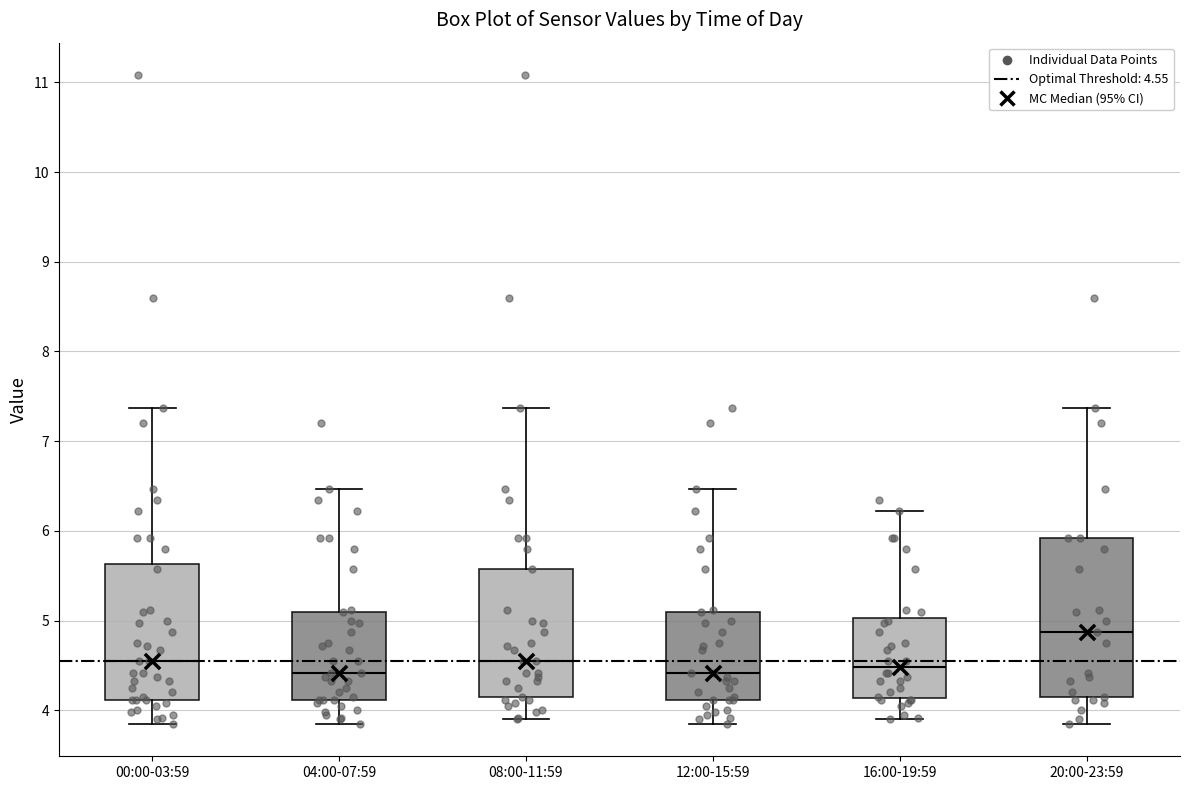

Reading left to right, read every box against the y-axis: the position of its median line, the range the box covers, and the ends of its whiskers. The values are not printed on the chart, so give them approximately, as read against the axis.

00:00-03:59: median 4.6, box 4.1 to 5.6, whiskers 3.9 to 7.4
04:00-07:59: median 4.4, box 4.1 to 5.1, whiskers 3.9 to 6.5
08:00-11:59: median 4.6, box 4.2 to 5.6, whiskers 3.9 to 7.4
12:00-15:59: median 4.4, box 4.1 to 5.1, whiskers 3.9 to 6.5
16:00-19:59: median 4.5, box 4.1 to 5.0, whiskers 3.9 to 6.2
20:00-23:59: median 4.9, box 4.2 to 5.9, whiskers 3.9 to 7.4